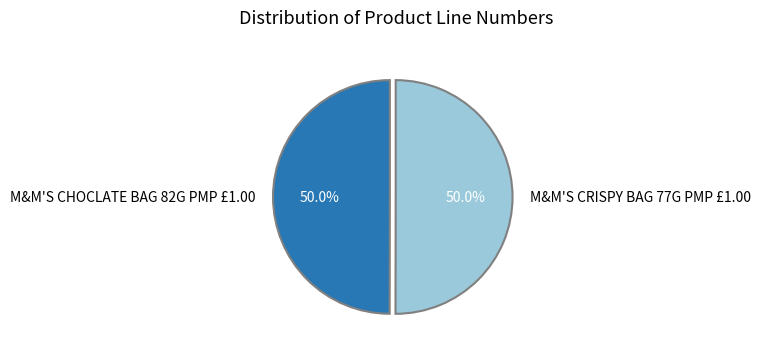

What is the ratio of the value at M&M'S CHOCLATE BAG 82G PMP £1.00 to the value at M&M'S CRISPY BAG 77G PMP £1.00?

1.0